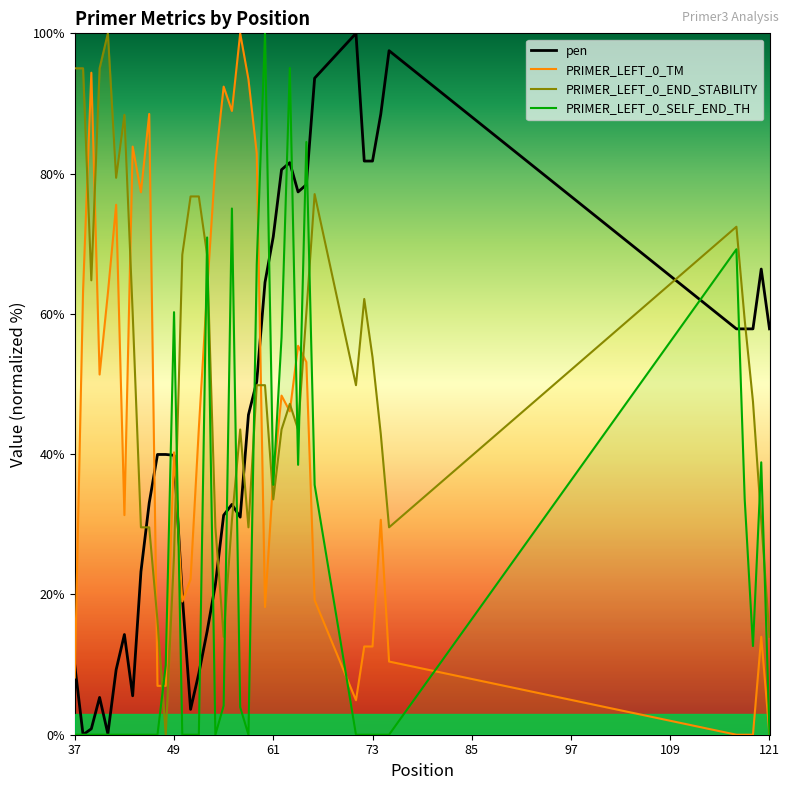

What are all the series names shown in the legend?

pen, PRIMER_LEFT_0_TM, PRIMER_LEFT_0_END_STABILITY, PRIMER_LEFT_0_SELF_END_TH